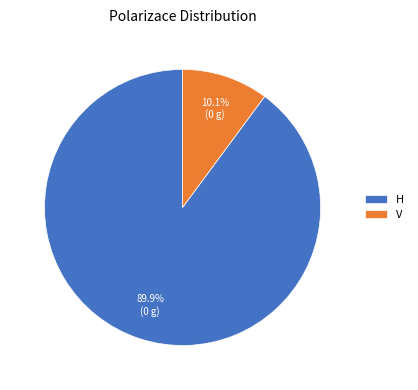

What is the largest slice in the pie chart?

H